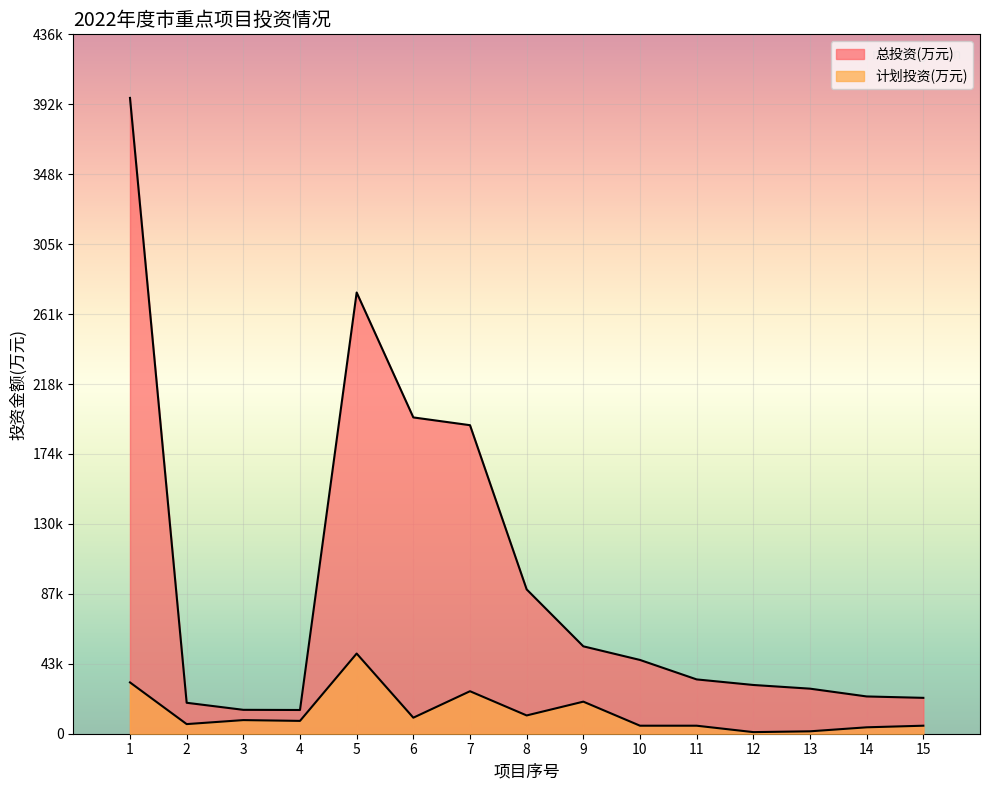

Rank the series at 4 from lowest to highest value.

计划投资(万元), 总投资(万元)